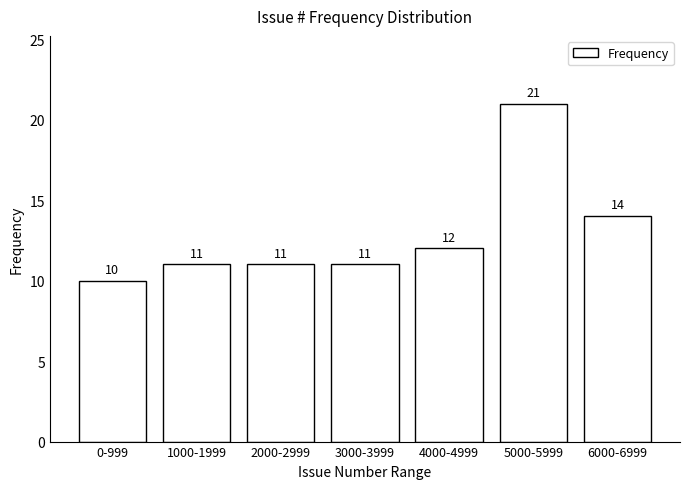

Reading left to right, transcribe all the data shown in this chart.

10	11	11	11	12	21	14